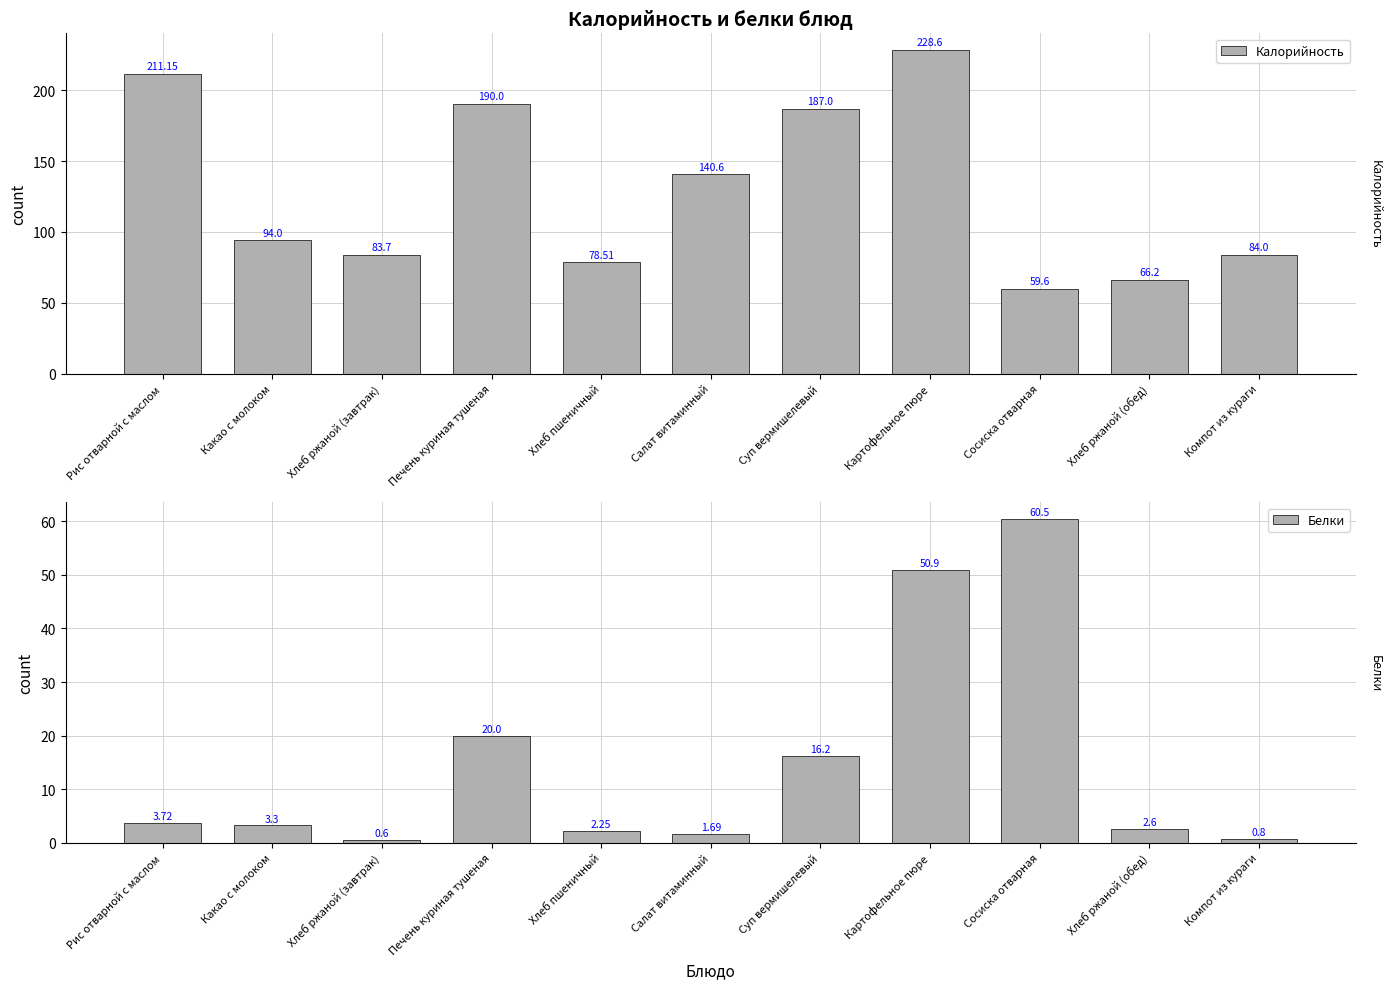

What is the sum of all Калорийность values?

1423.4